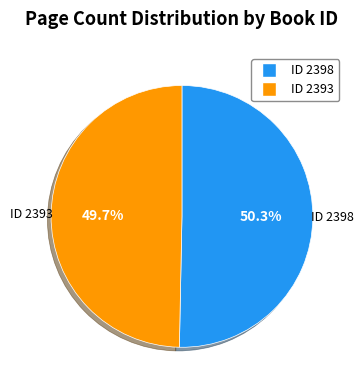

Is there any slice that represents more than half of the pie?

Yes